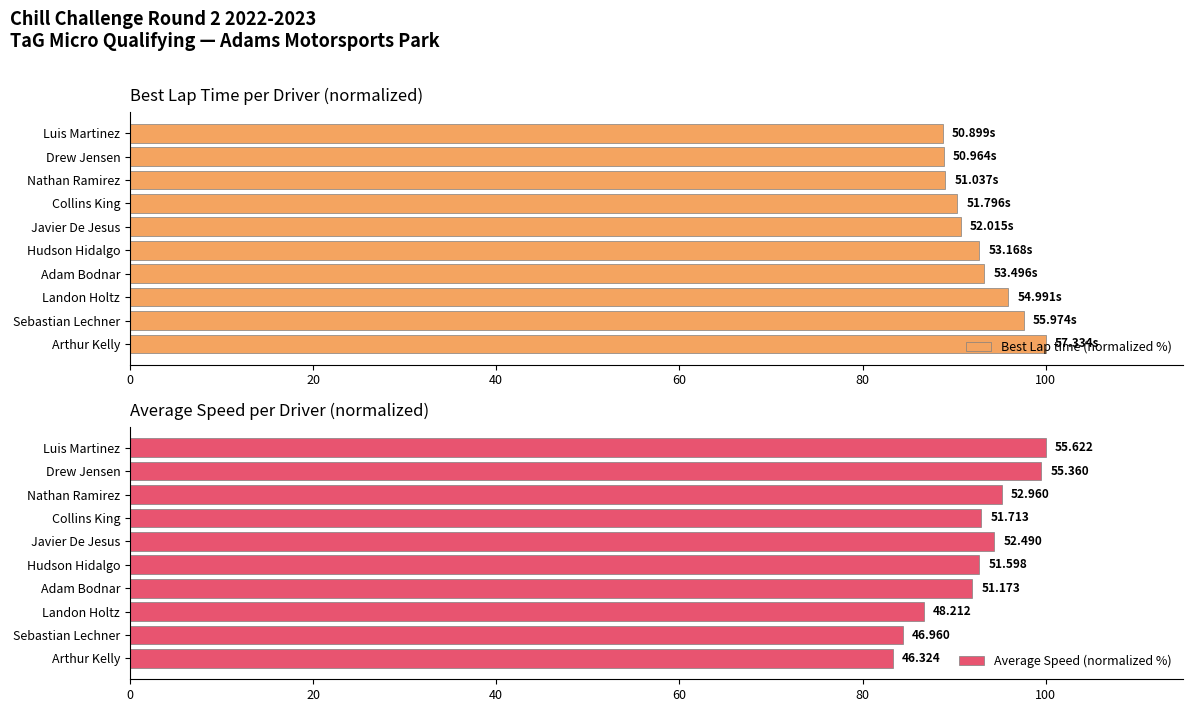

Is it true that Best Lap time (normalized %) equals 95.9 at Landon Holtz?

True